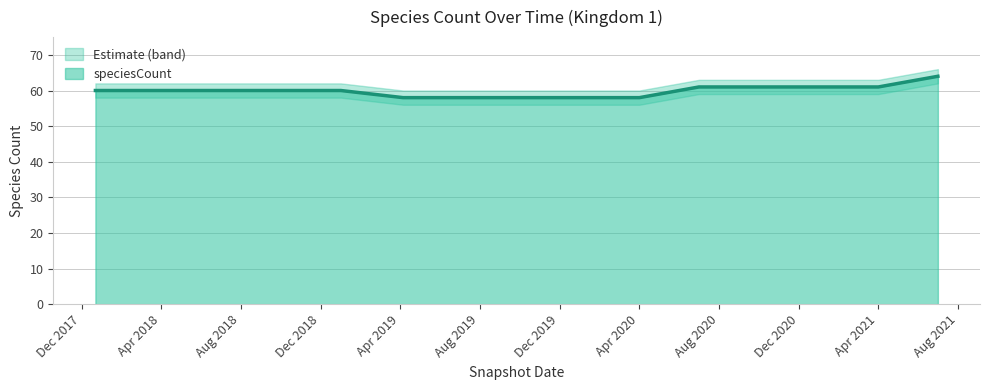

What is the label of the 7th point from the right?

2020-01-01